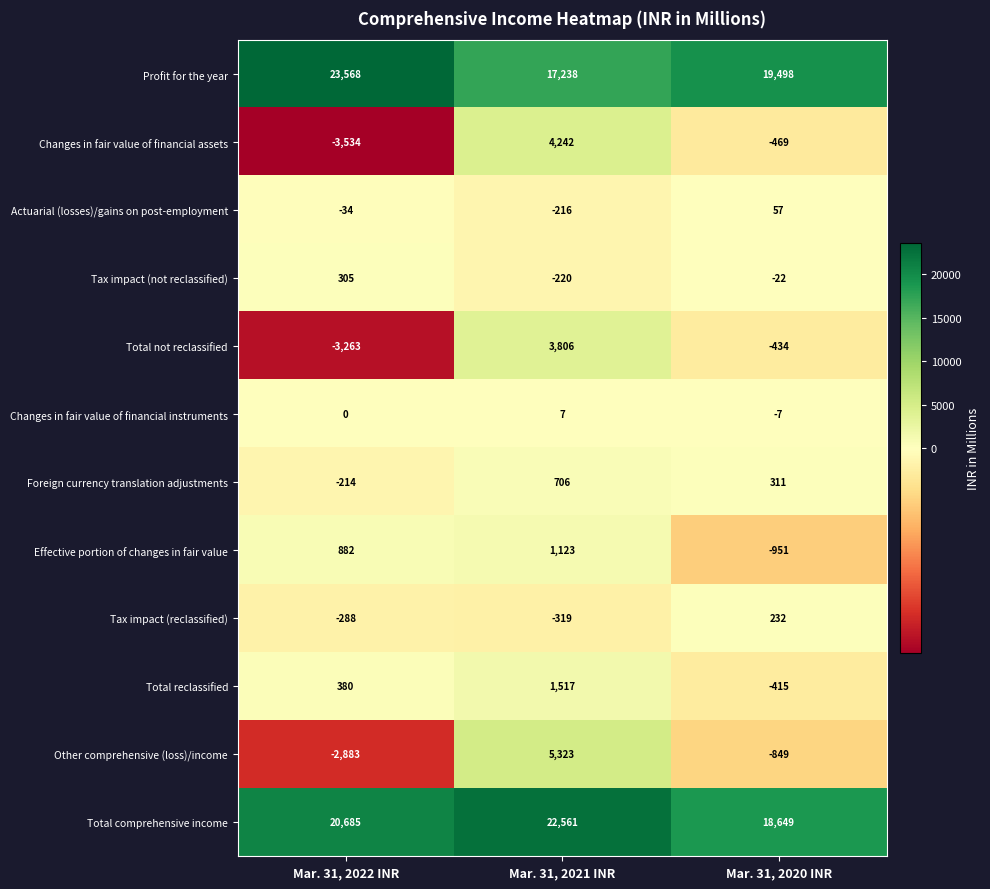

What is the average value of the Tax impact (reclassified) series?

-125